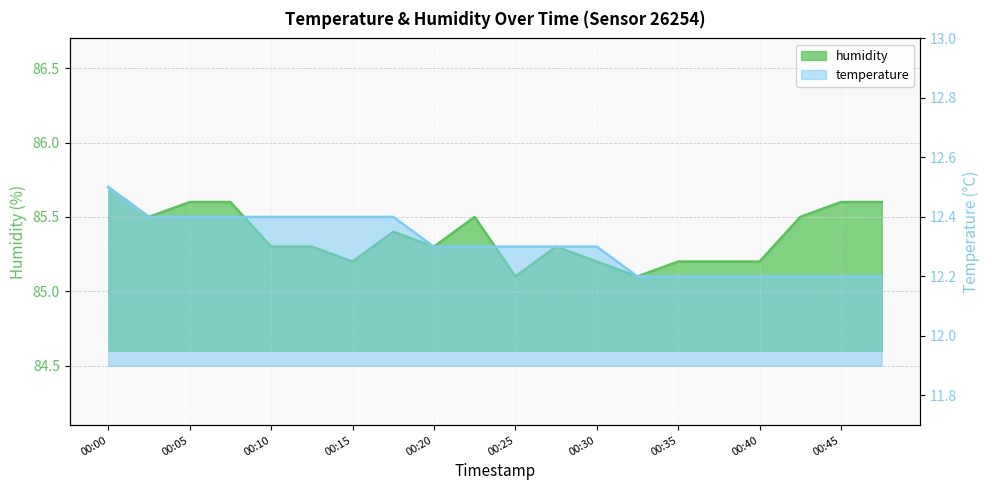

At how many categories does at least one series exceed 52?

20